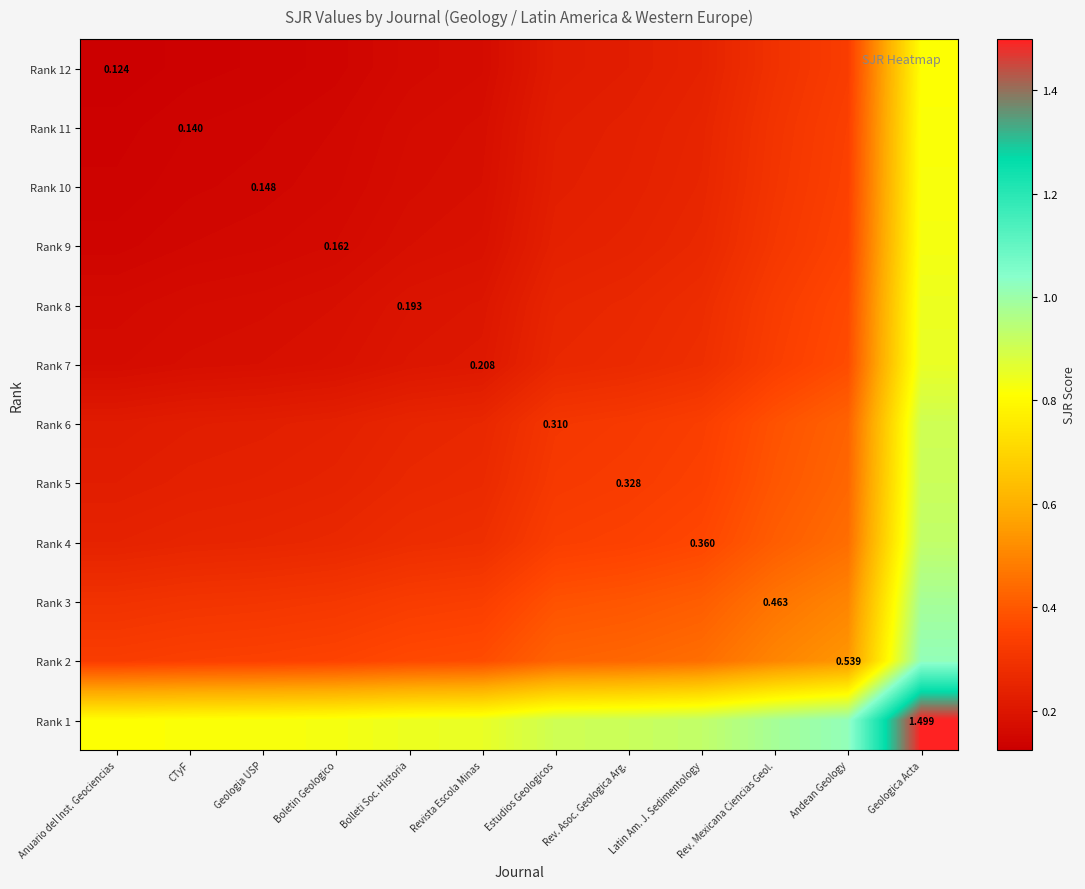

True or false: Rank 3 has a value of 0.3 at Estudios Geologicos.

False